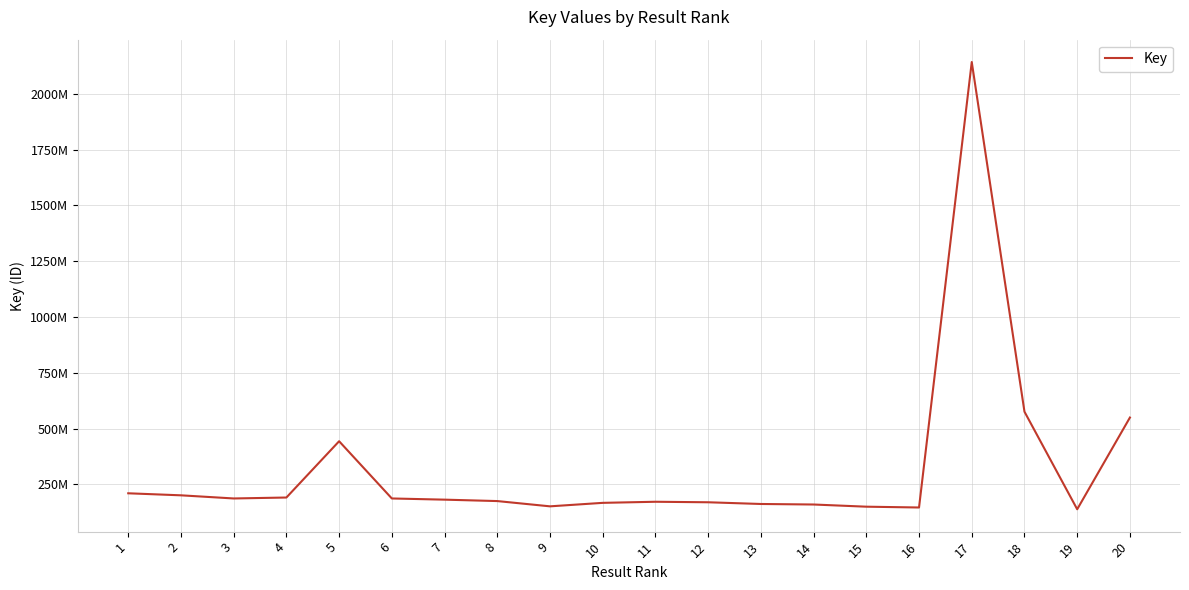

List the labels in order of value, largest first.

17, 18, 20, 5, 1, 2, 4, 3, 6, 7, 8, 11, 12, 10, 13, 14, 9, 15, 16, 19